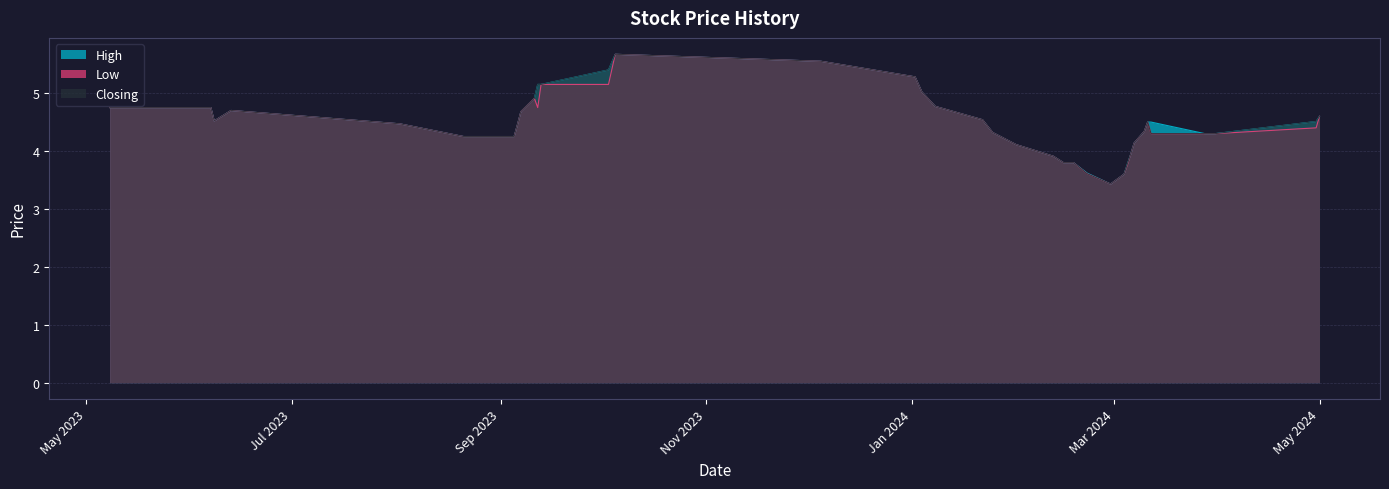

What is the smallest value displayed?

3.4